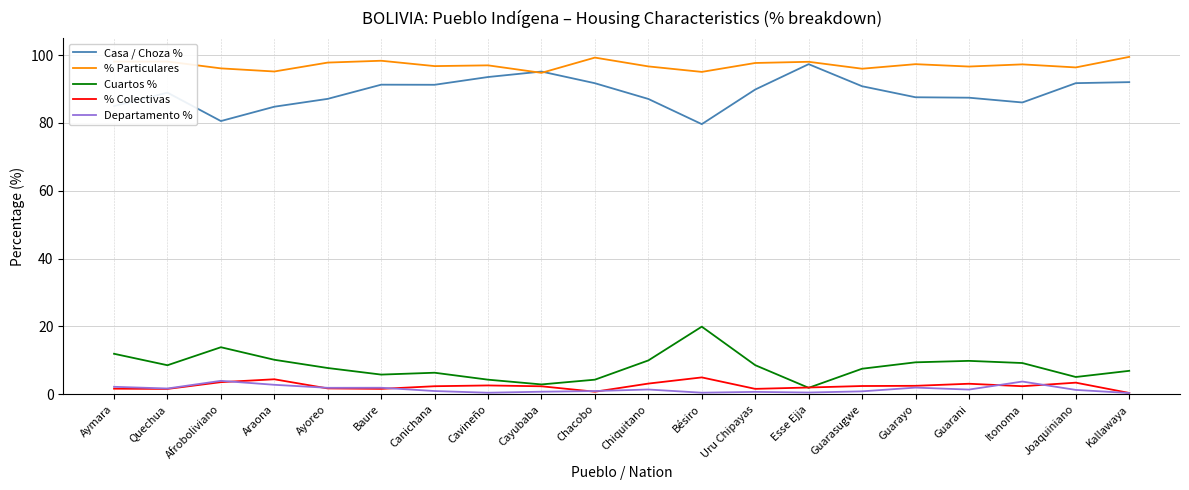

Is the value of Casa / Choza % at Guarasugwe greater than the value of % Colectivas at Afroboliviano?

Yes